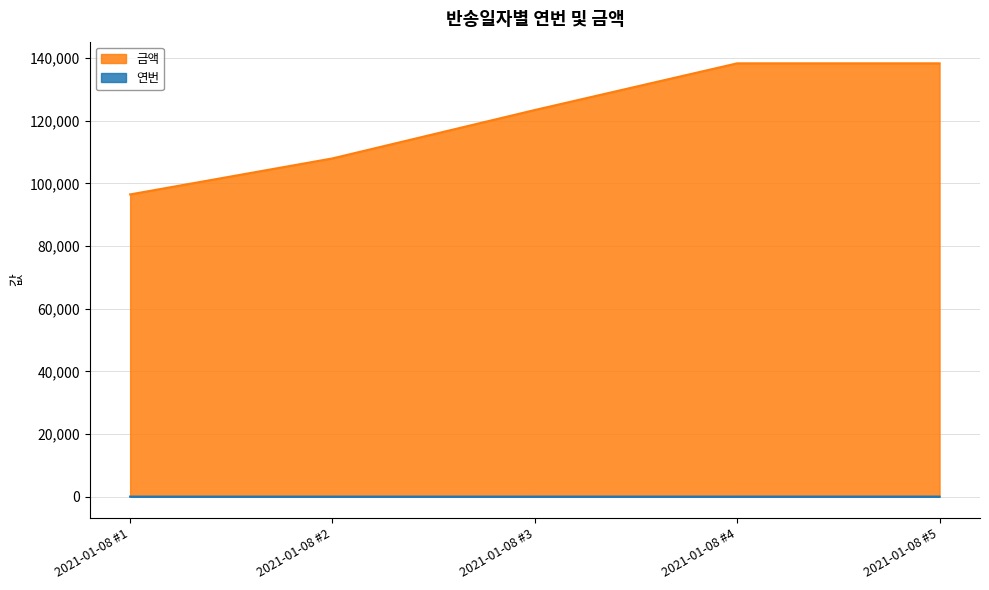

Which series has the largest range (max minus min)?

금액